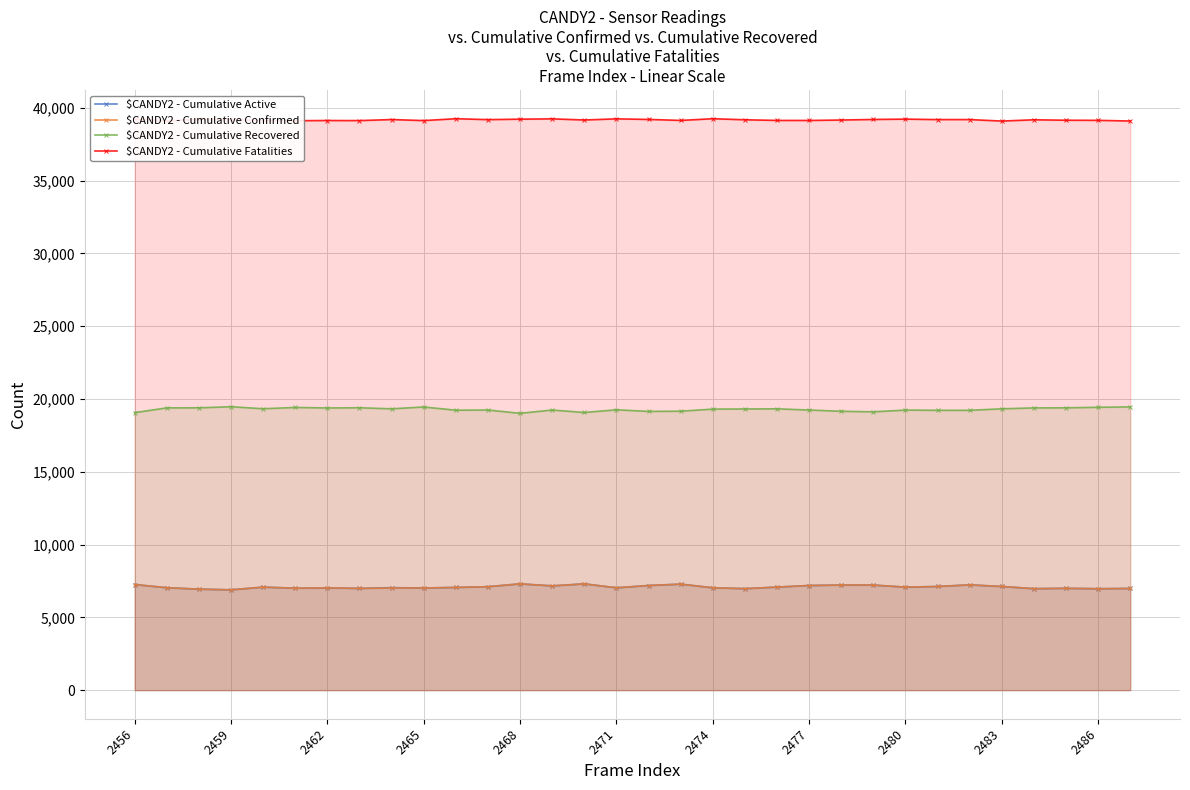

Which series has the largest range (max minus min)?

$CANDY2 - Cumulative Recovered